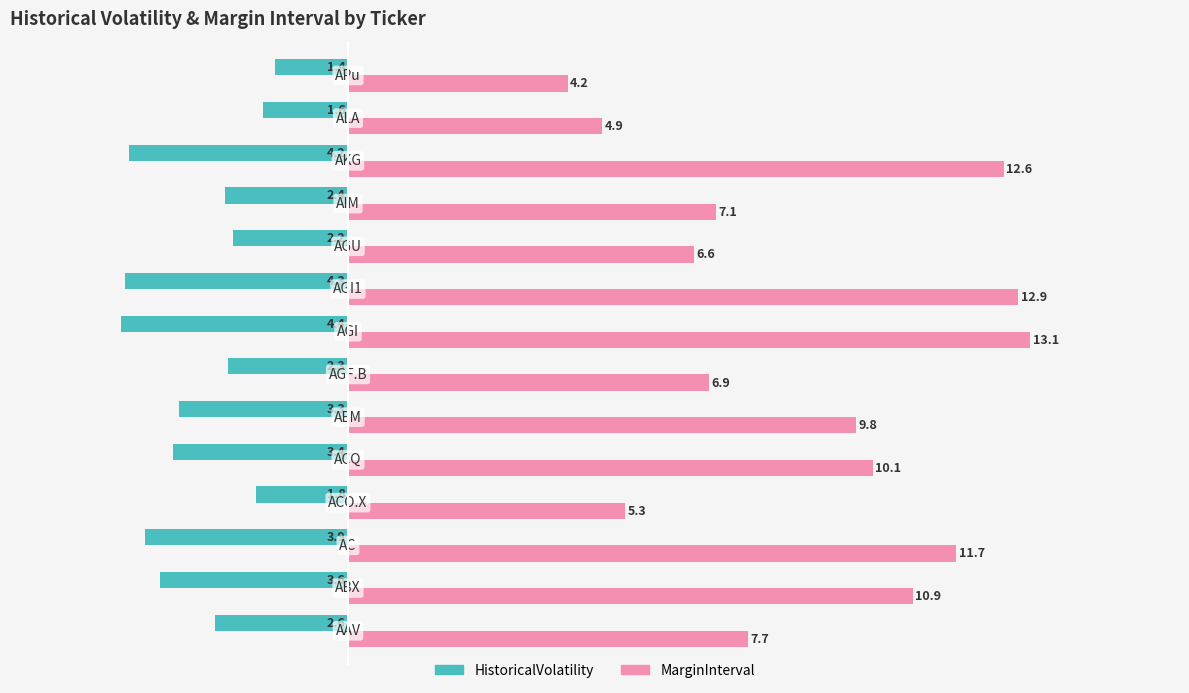

What is the difference between the maximum and second lowest values in the HistoricalVolatility series?

2.9